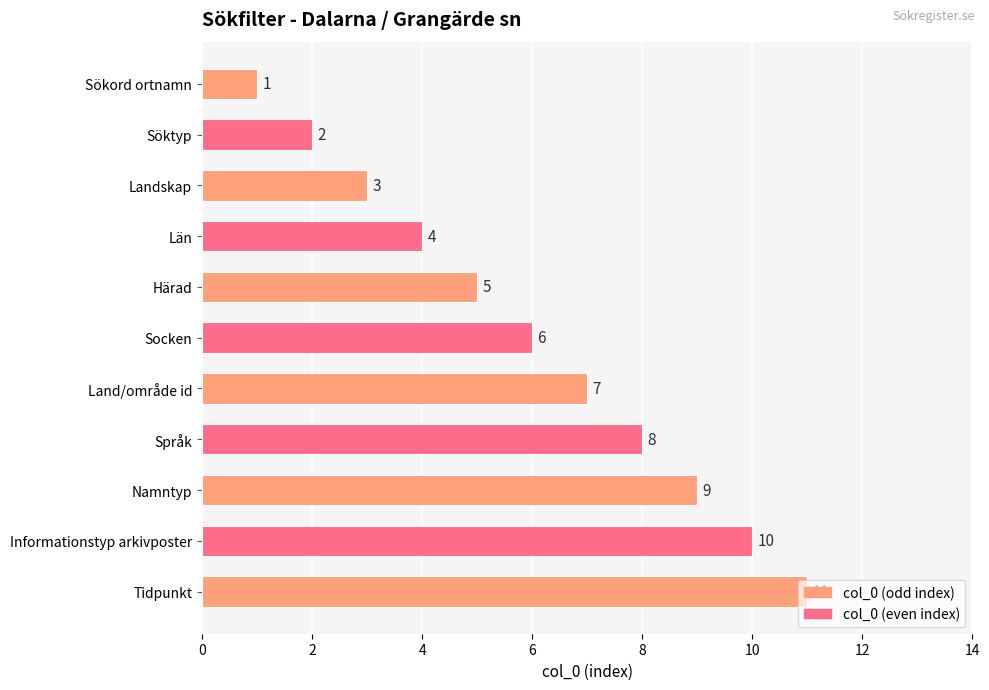

What is the difference between the maximum and second lowest values?

9